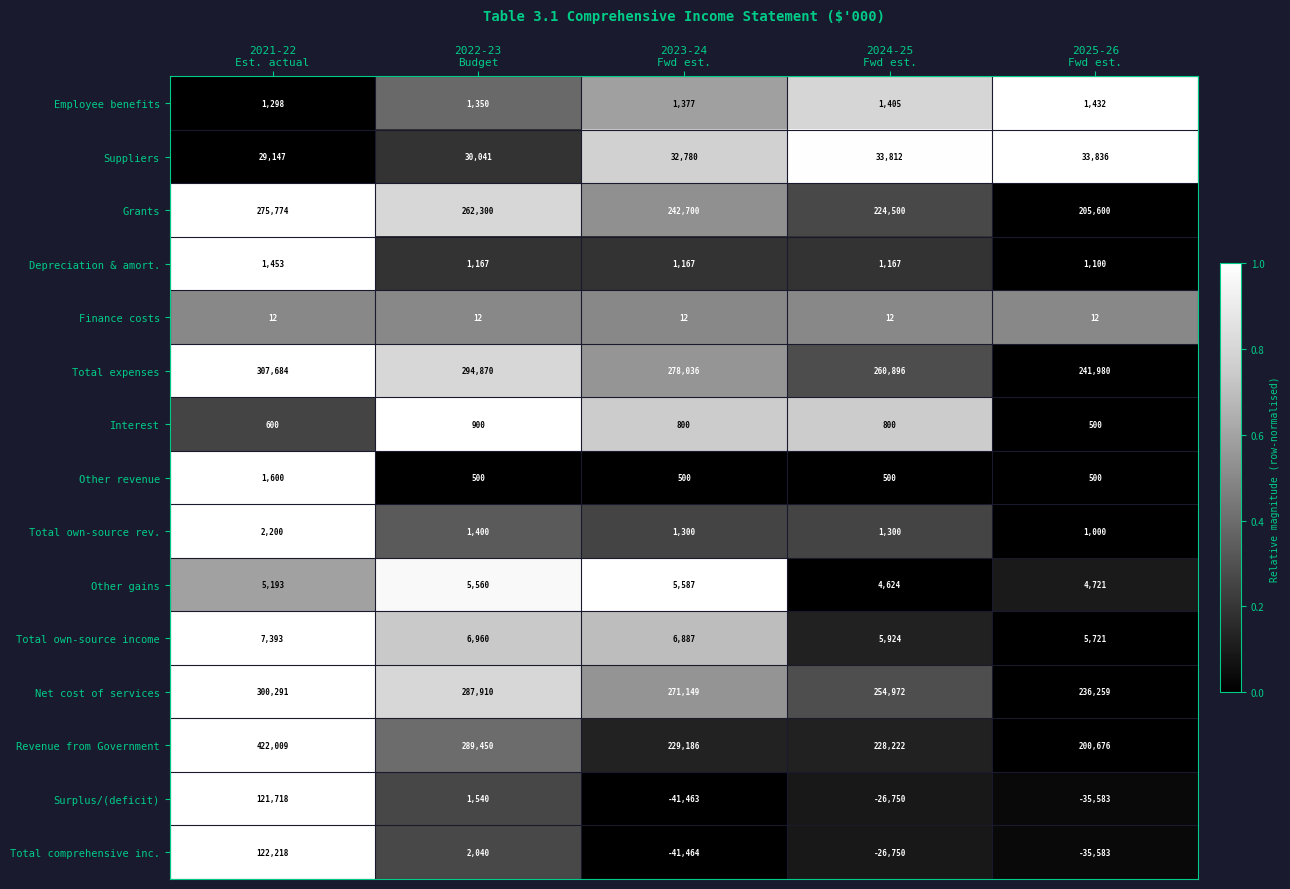

What is the average value of the Other revenue series?

720